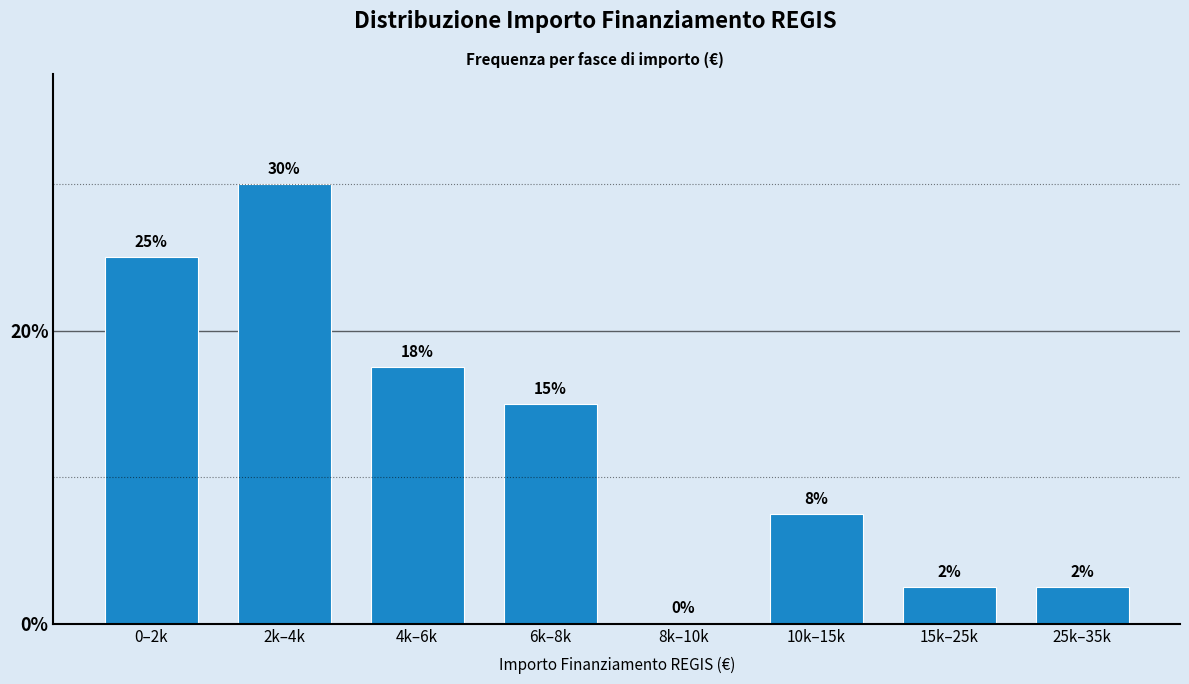

Between 2k–4k and 8k–10k, which is larger?

2k–4k